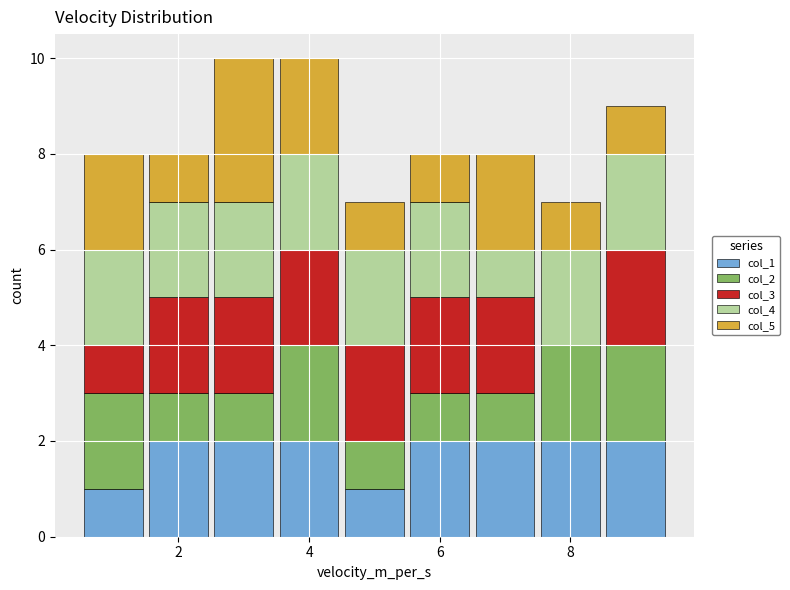

Reading left to right, list every stacked bar in this chart as the range it spans on the x-axis followed by its total height. Neither the bar edges nor the heights are printed on the chart, so give them approximately, as read against the axes.

0.5 to 1.5: 8
1.5 to 2.5: 8
2.5 to 3.5: 10
3.5 to 4.5: 10
4.5 to 5.5: 7
5.5 to 6.5: 8
6.5 to 7.5: 8
7.5 to 8.5: 7
8.5 to 9.5: 9